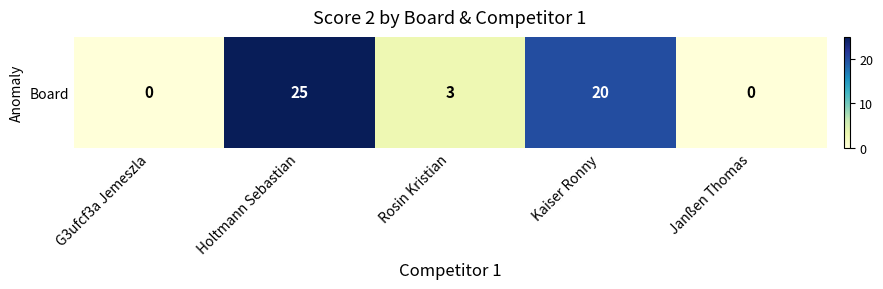

What is the sum of the values at Rosin Kristian and Kaiser Ronny?

23